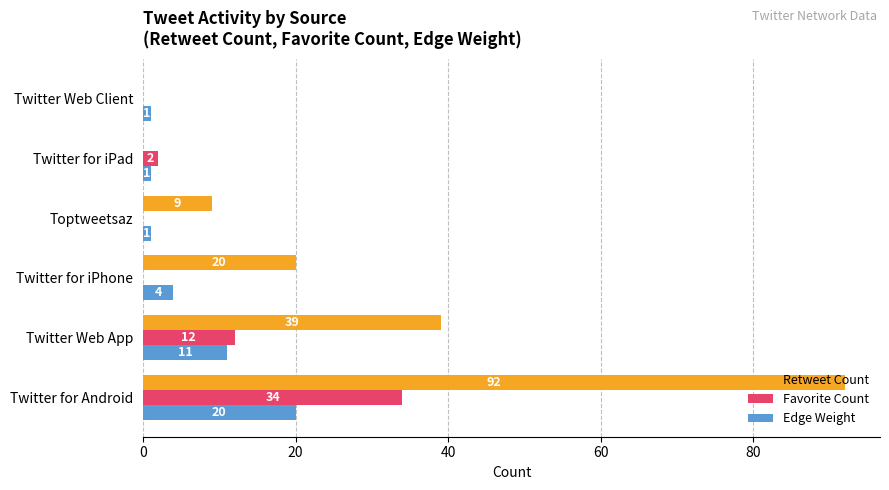

What is the sum of all Edge Weight values?

38